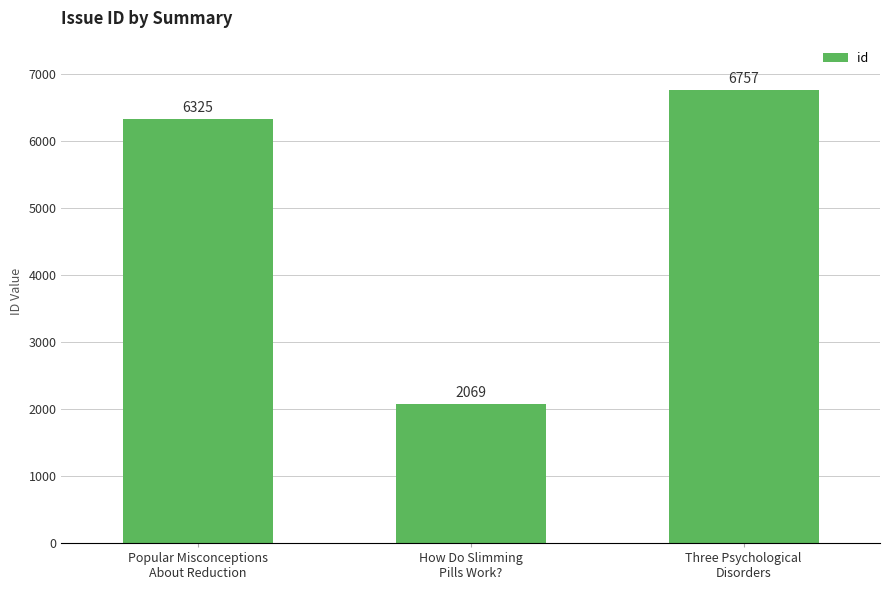

List the labels in order of value, largest first.

Three Psychological
Disorders, Popular Misconceptions
About Reduction, How Do Slimming
Pills Work?